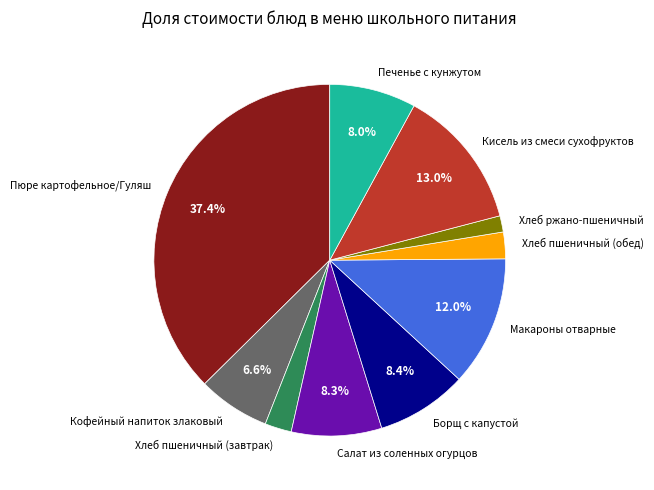

What percentage is the Пюре картофельное/Гуляш slice, to the nearest percent?

37%